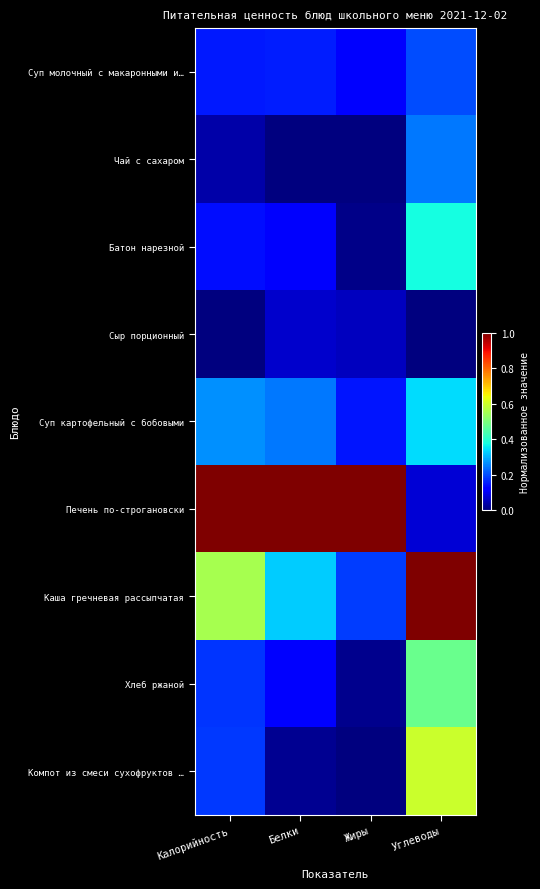

Which series has the largest total across all categories?

Печень по-строгановски